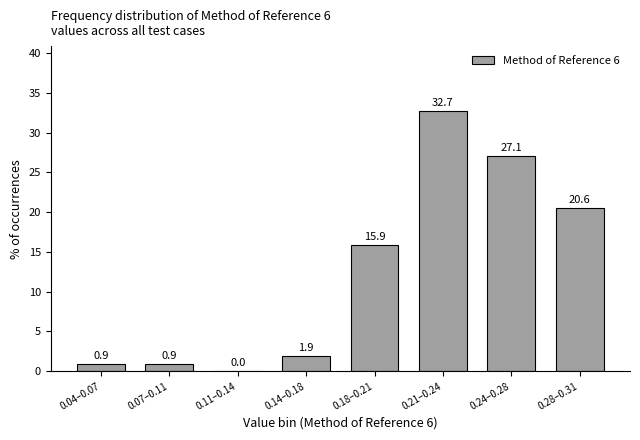

Reading right to left, list all the values displayed in this chart.

0.28–0.31=20.6	0.24–0.28=27.1	0.21–0.24=32.7	0.18–0.21=15.9	0.14–0.18=1.9	0.11–0.14=0.0	0.07–0.11=0.9	0.04–0.07=0.9